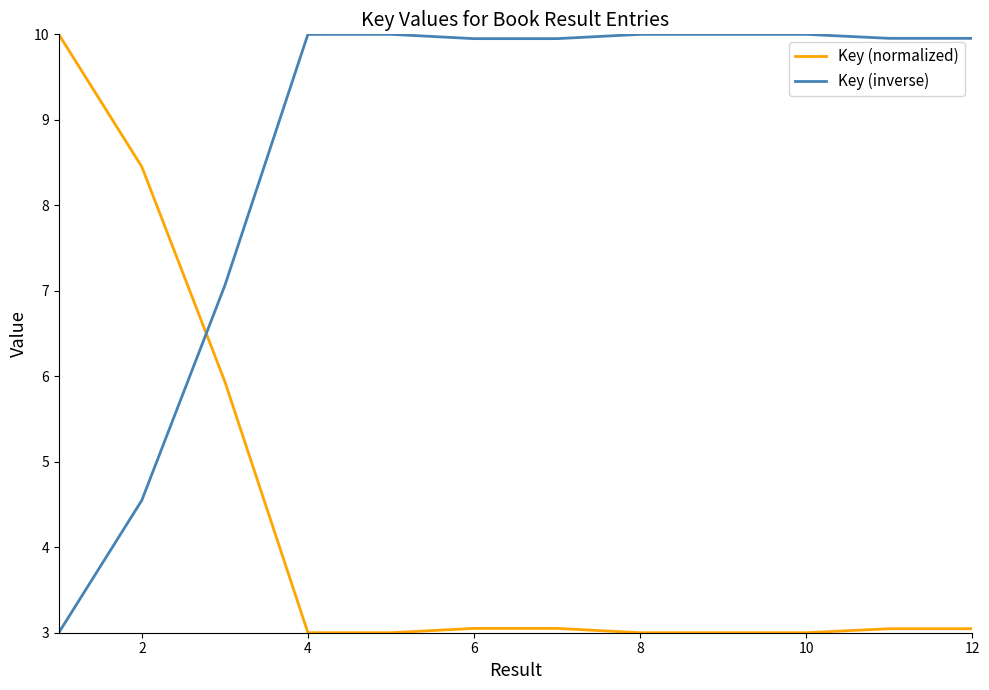

What is the maximum value for Key (inverse)?

10.0